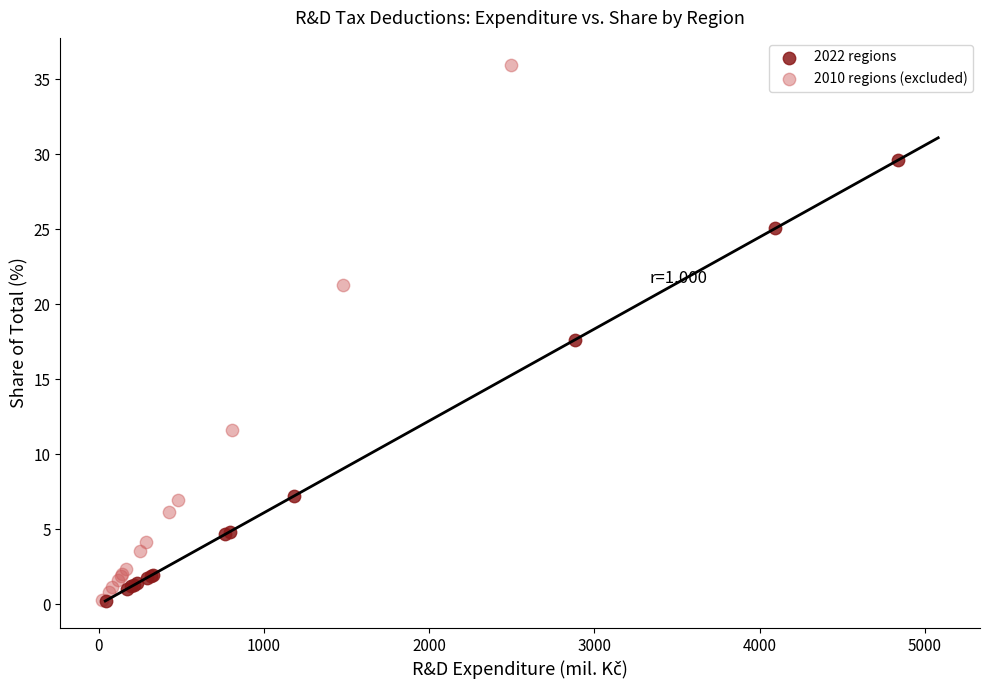

What are all the series names shown in the legend?

2022 regions, 2010 regions (excluded)